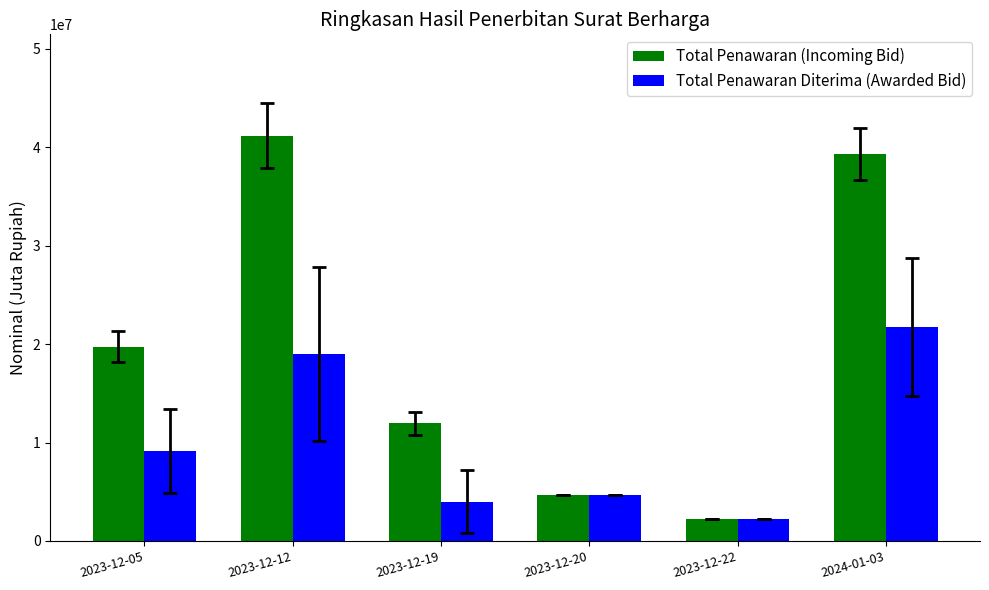

At how many categories does at least one series exceed 21941356?

2